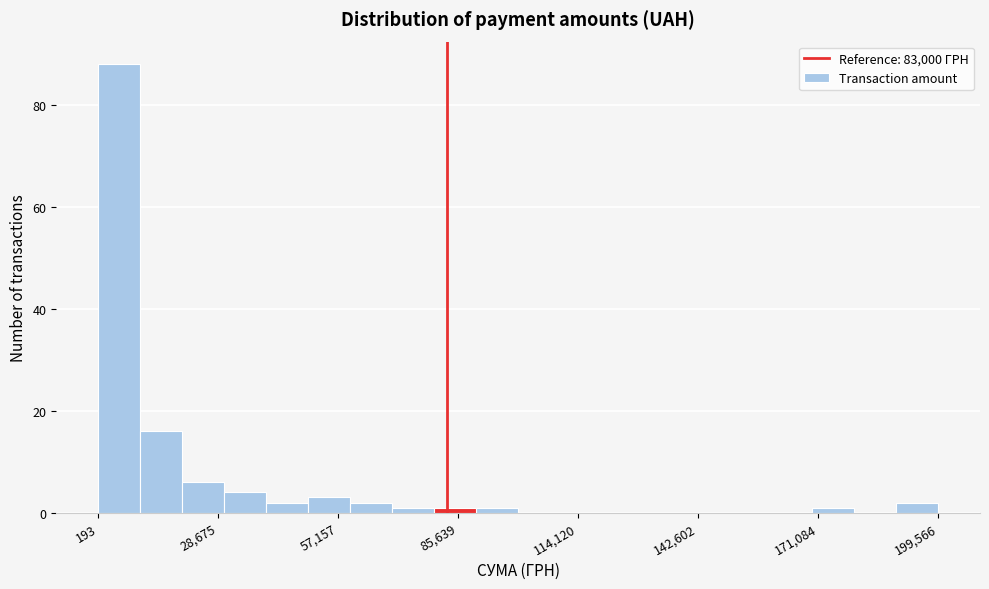

Around what value on the x-axis is the tallest bar? Give the approximate position of its centre, as read against the axis.

5000